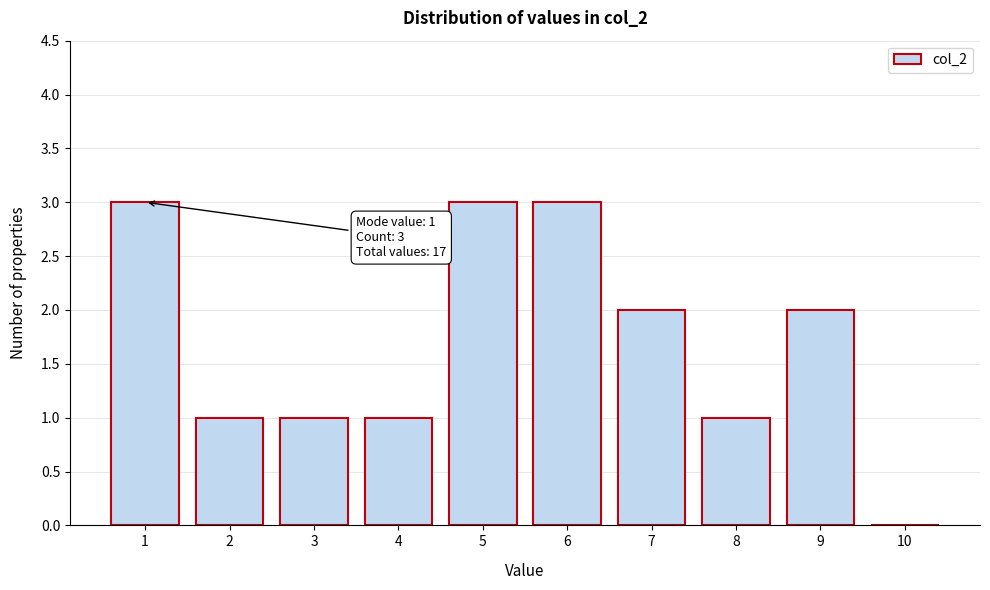

Reading left to right, transcribe all the data shown in this chart.

1=3	2=1	3=1	4=1	5=3	6=3	7=2	8=1	9=2	10=0